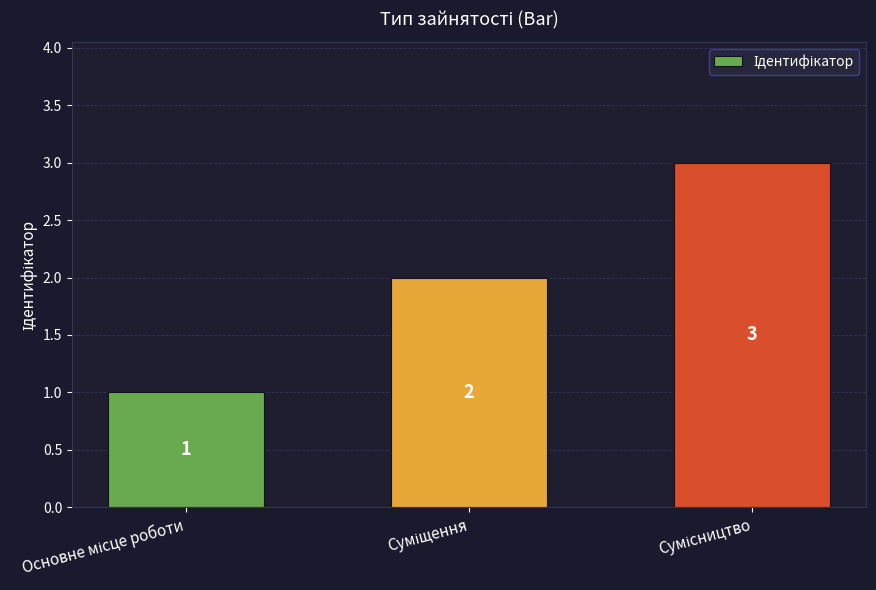

Reading right to left, transcribe all the data shown in this chart.

3	2	1